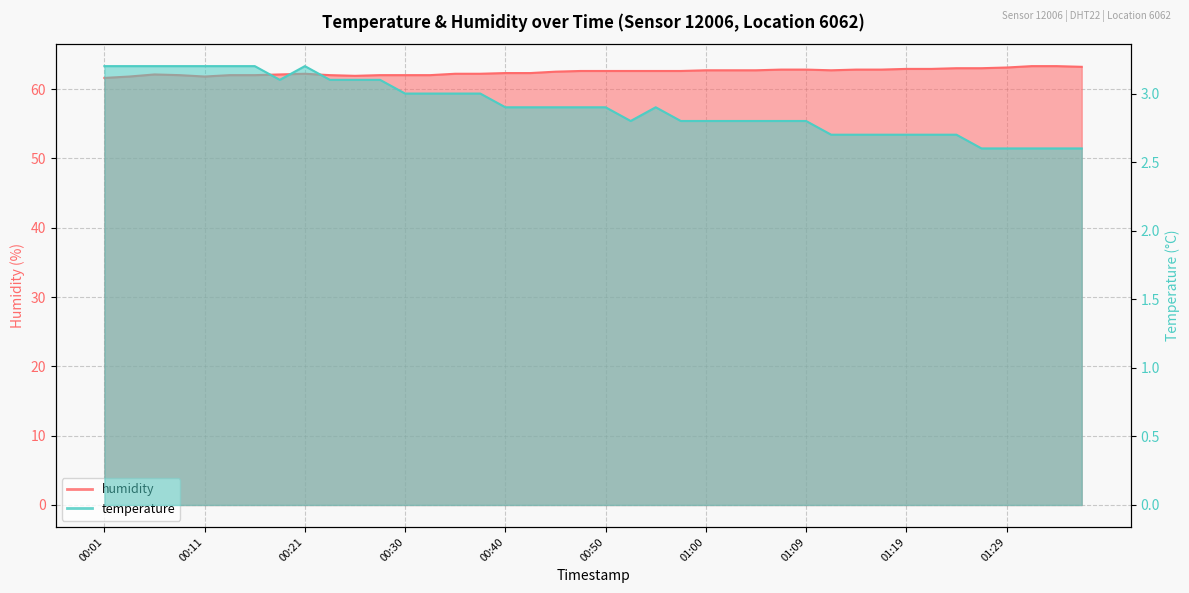

Rank the series at 01:22 from lowest to highest value.

temperature, humidity